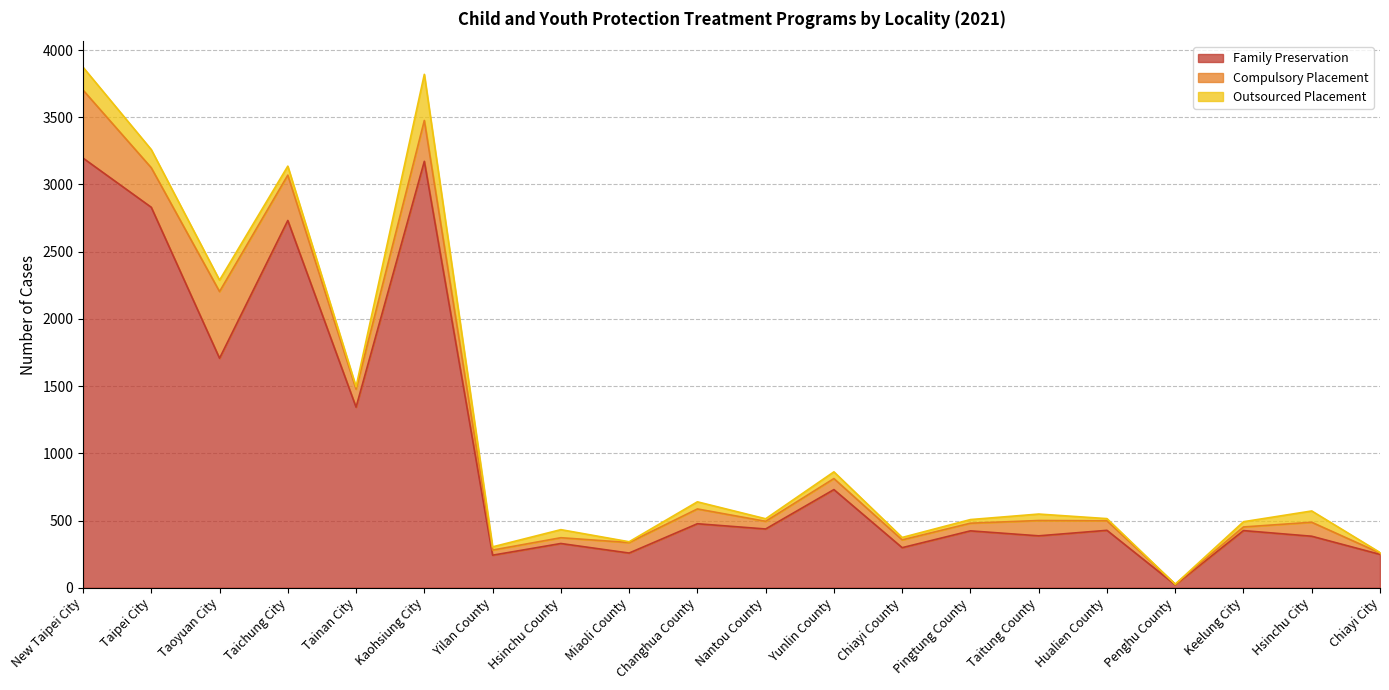

What is the label of the 13th point from the right?

Hsinchu County